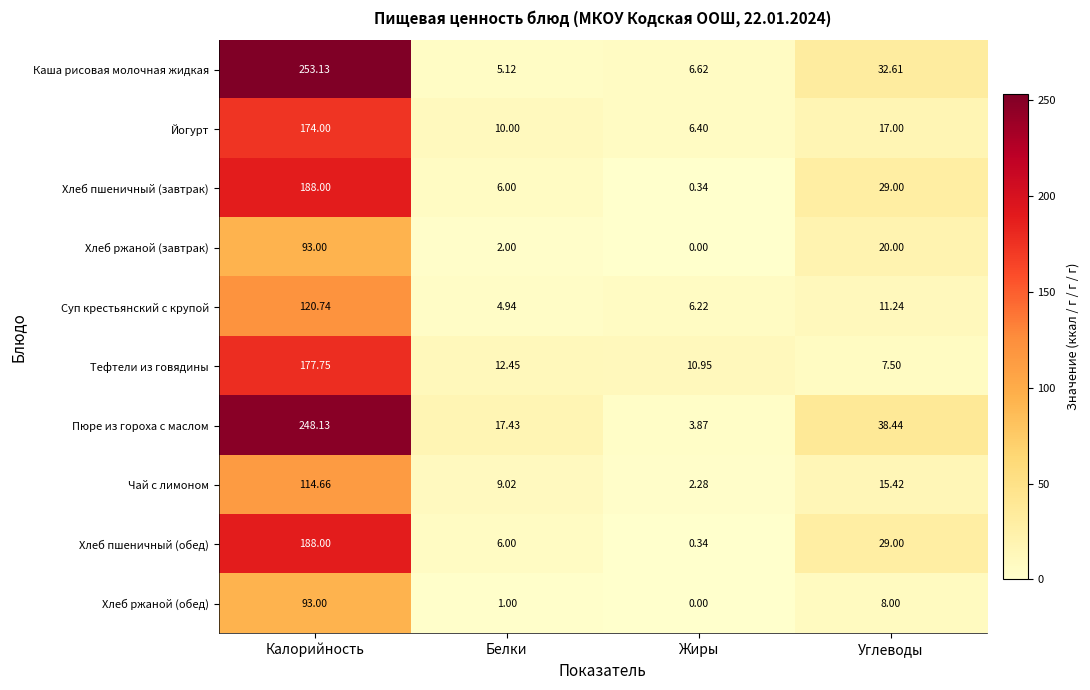

At which category does the chart reach its minimum across all series?

Жиры